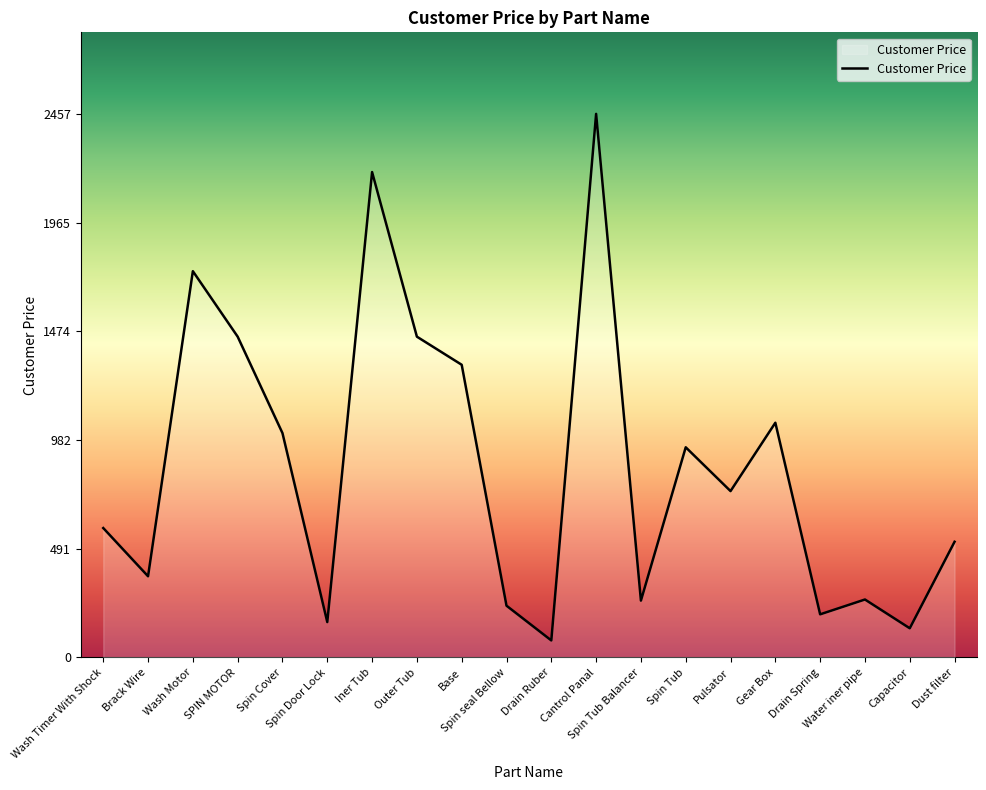

How many series are shown in this chart?

1